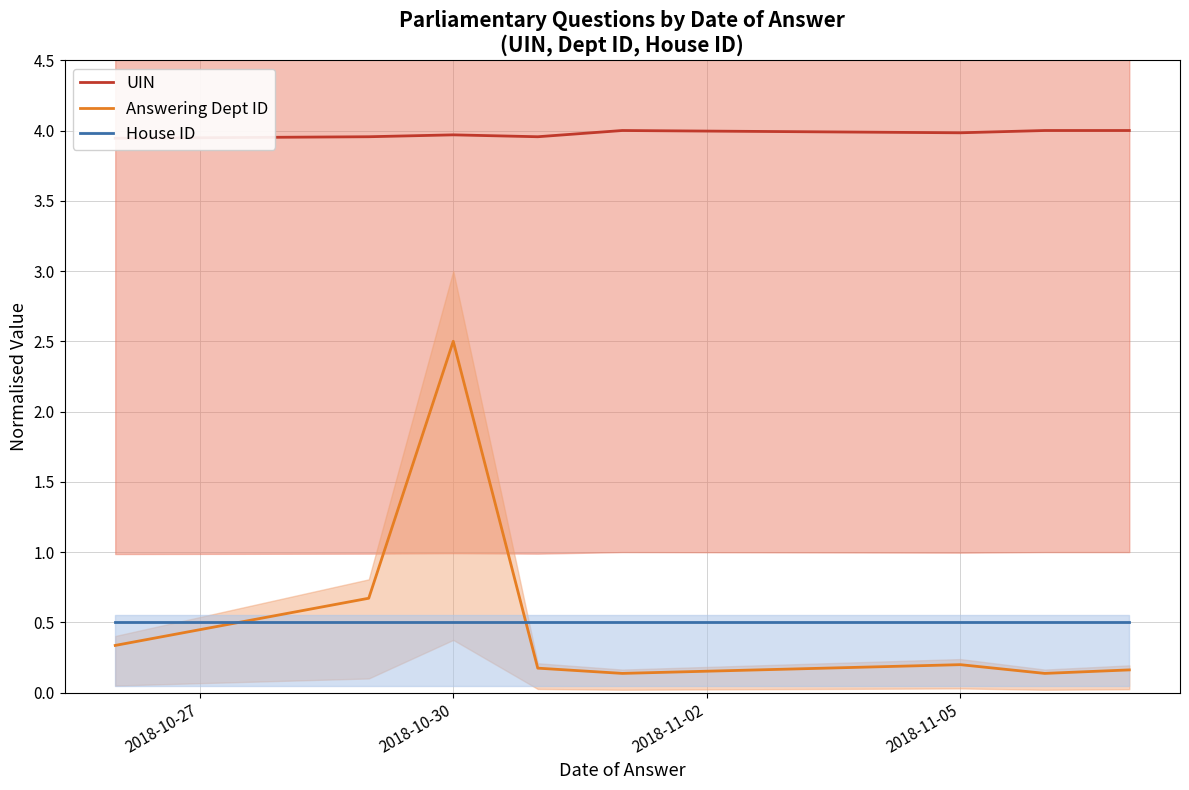

The value of House ID at 2018-10-30 is 0.5. True or false?

True